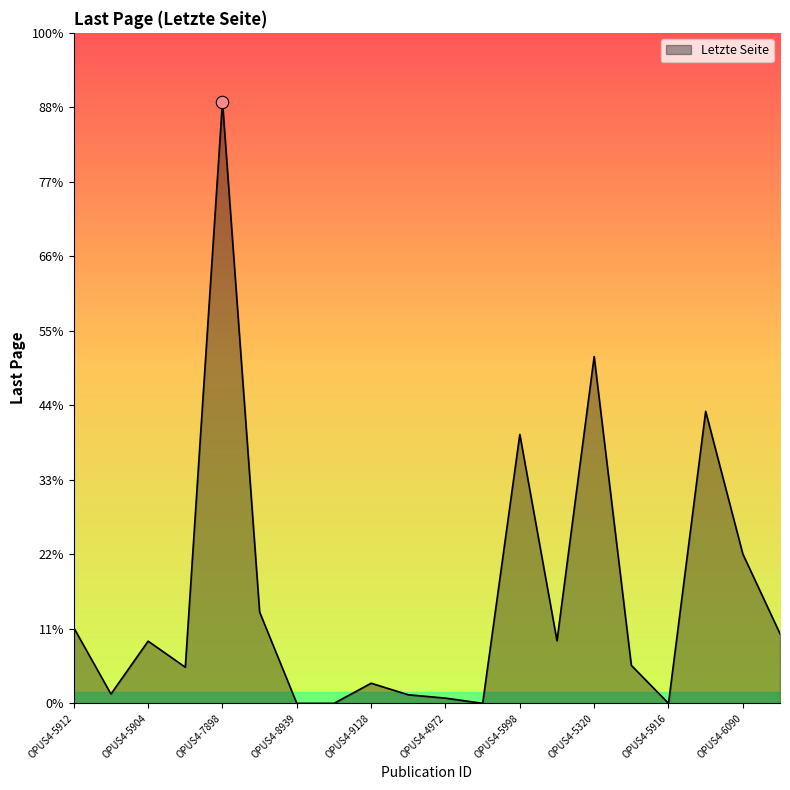

Is this an area chart (filled region under the line)?

Yes